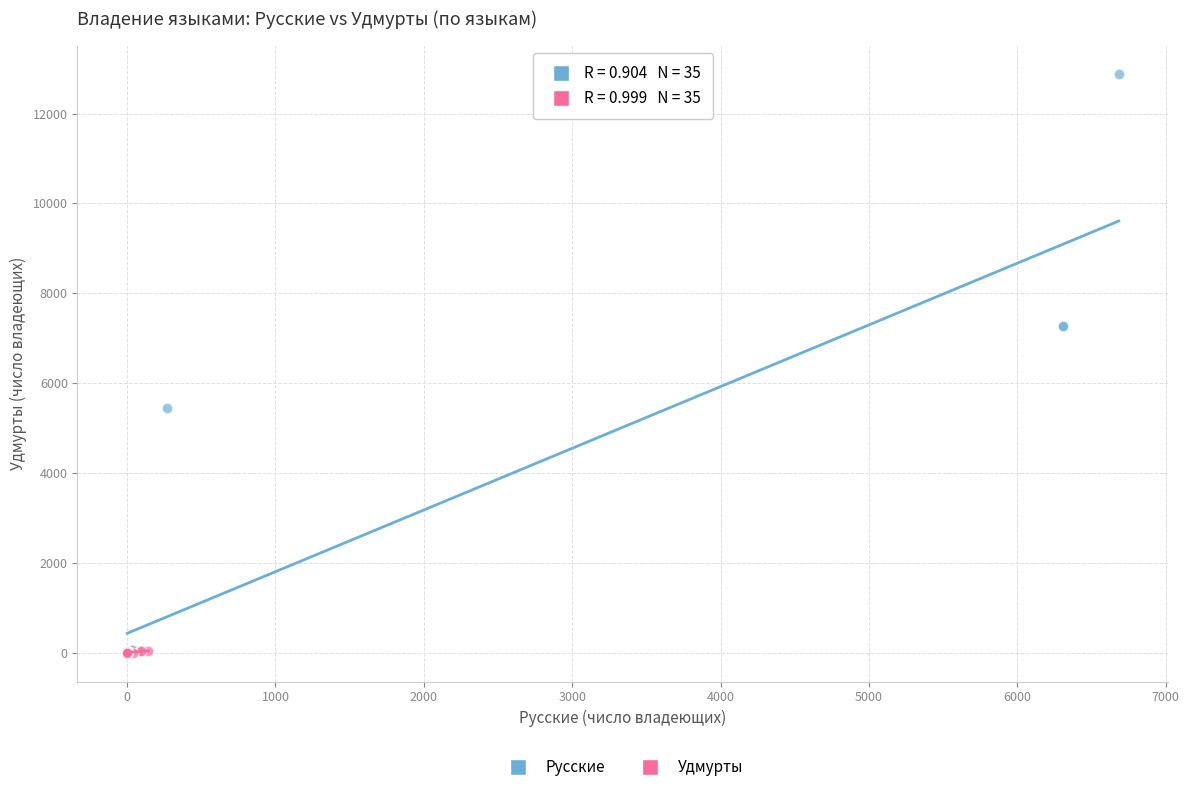

Which series has the widest spread of Y values?

Русские